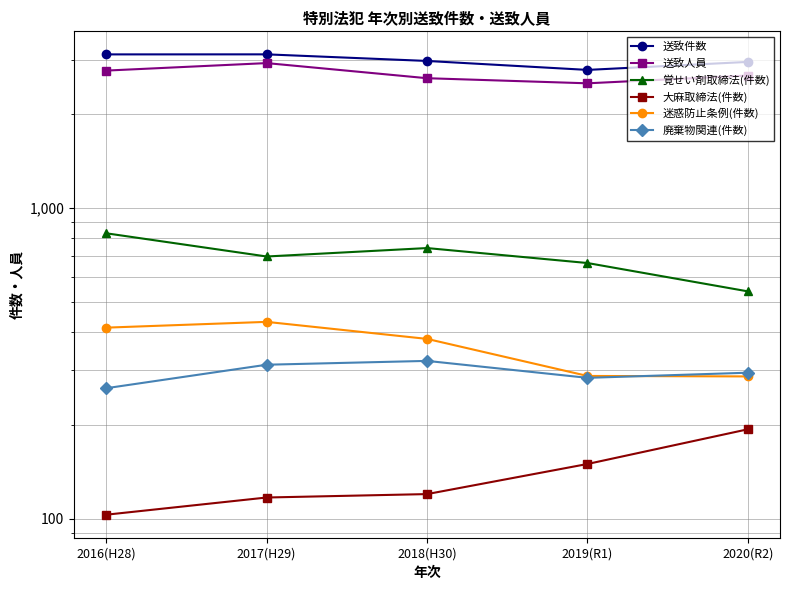

What is the difference between the maximum and minimum values in the 大麻取締法(件数) series?

91